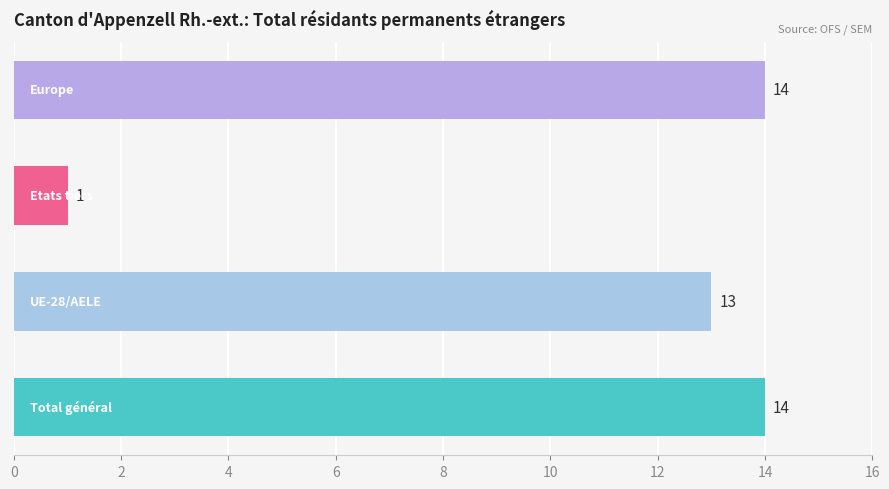

What is the maximum value shown in the chart?

14